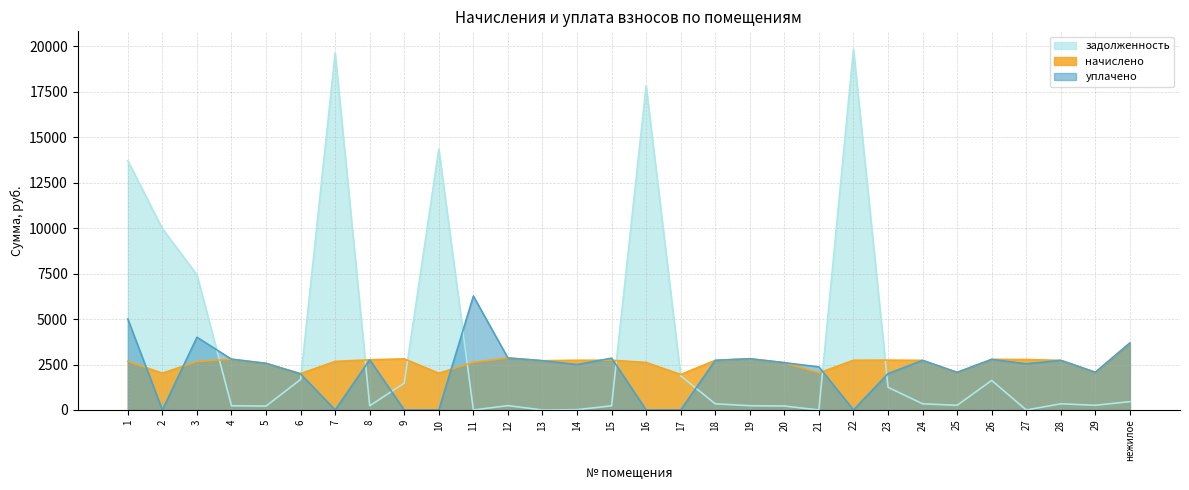

Which has a higher value, 15 or 25?

25